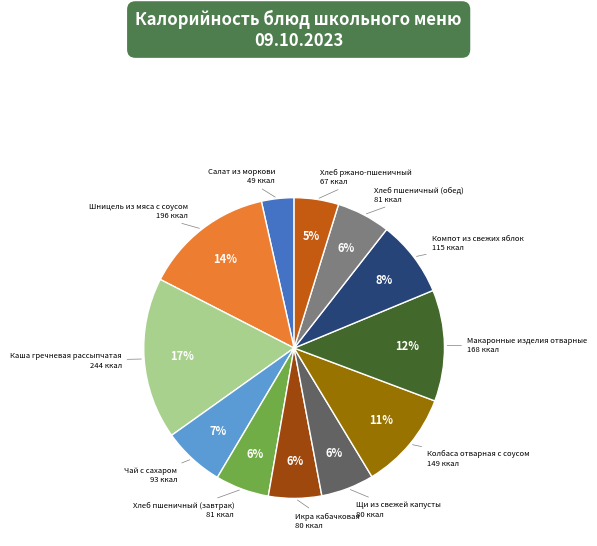

Combined, do Салат из моркови and Икра кабачковая account for over 50%?

No